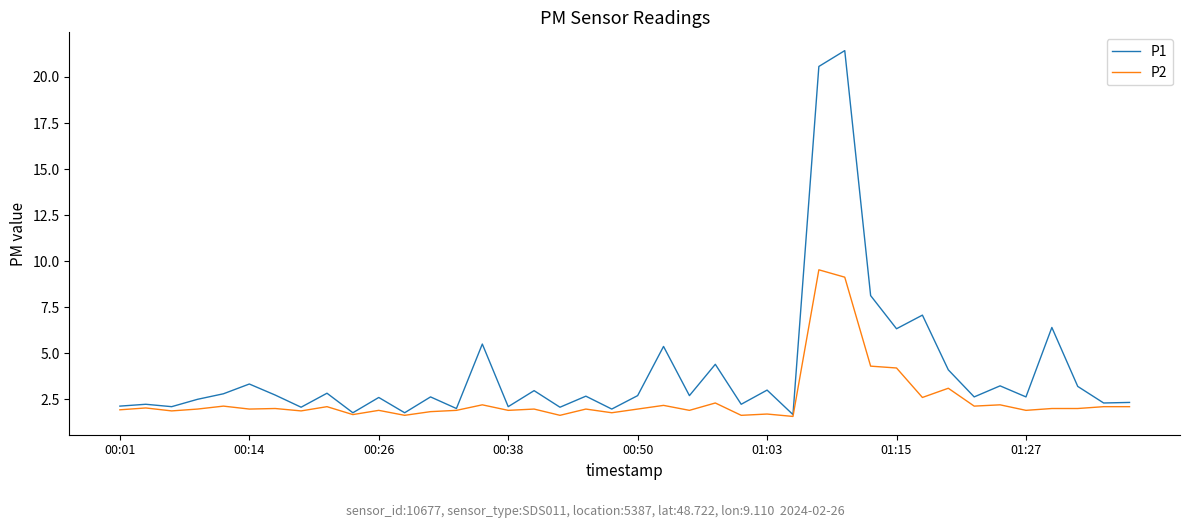

Which series has the widest spread of values?

P1